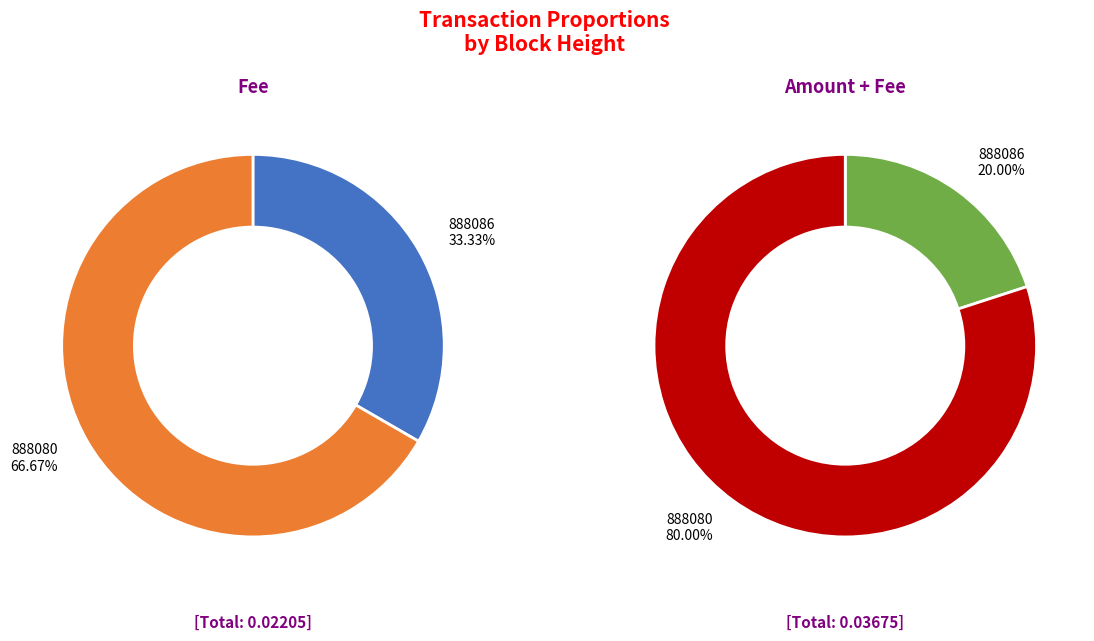

Combined, what portion of the pie is 888086 and 888080?

100.0%